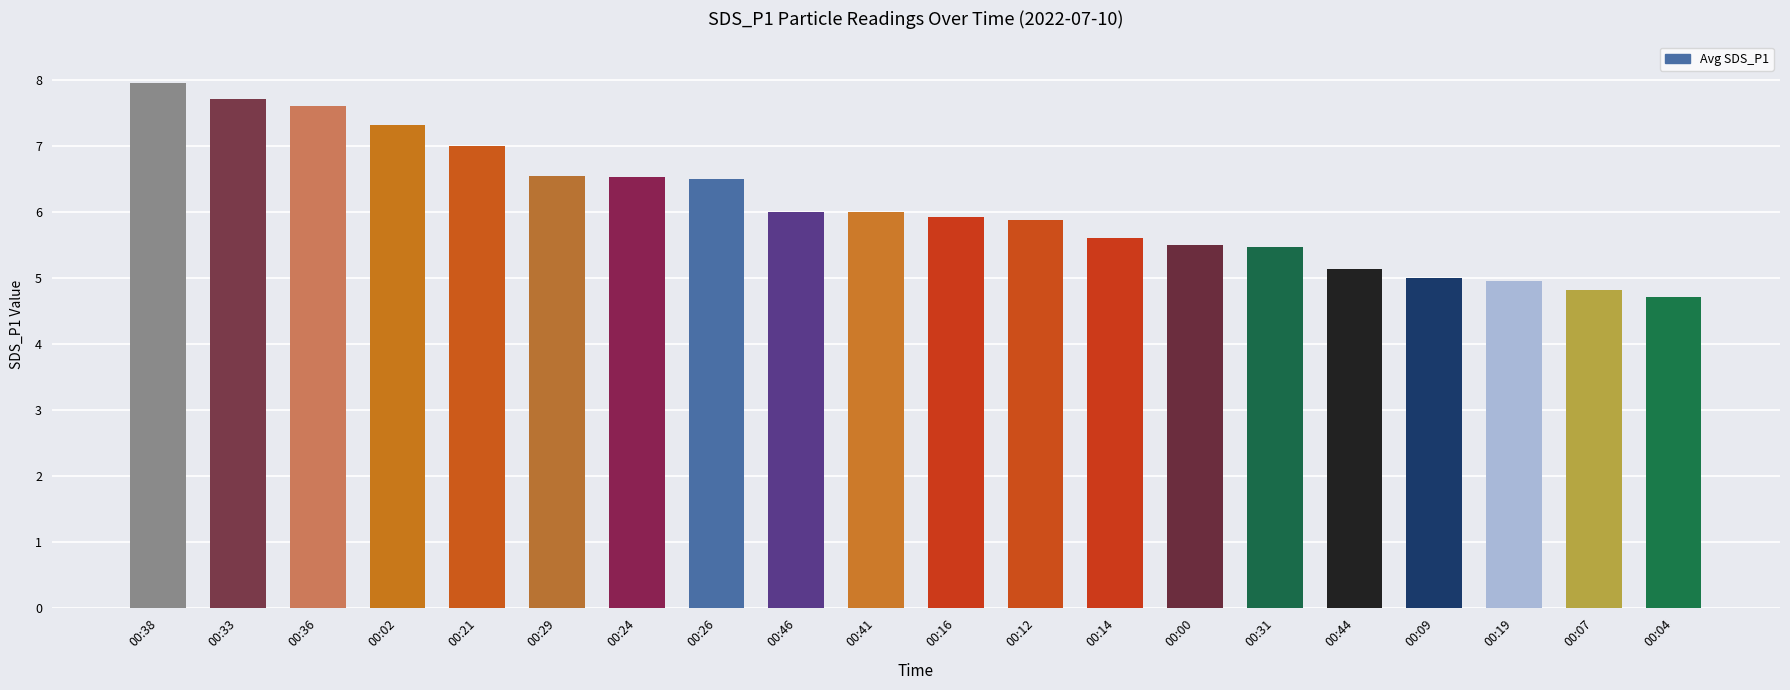

What is the label of the 6th bar from the left?

00:29